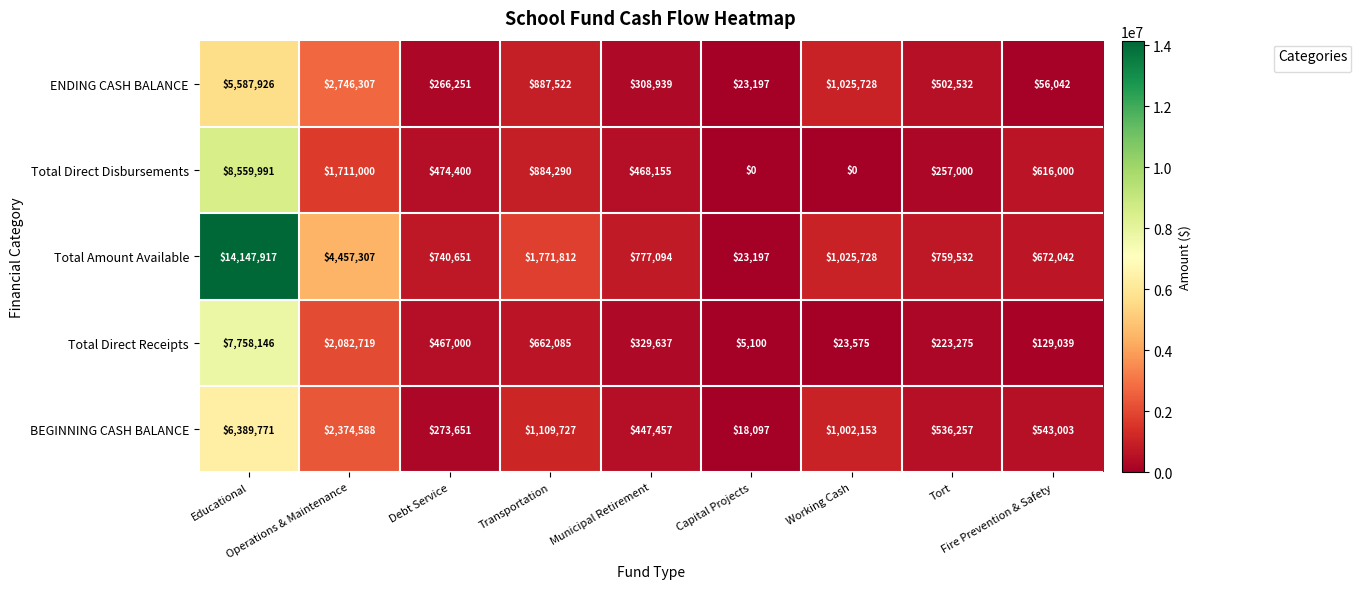

What is the maximum value shown in the chart?

14147917